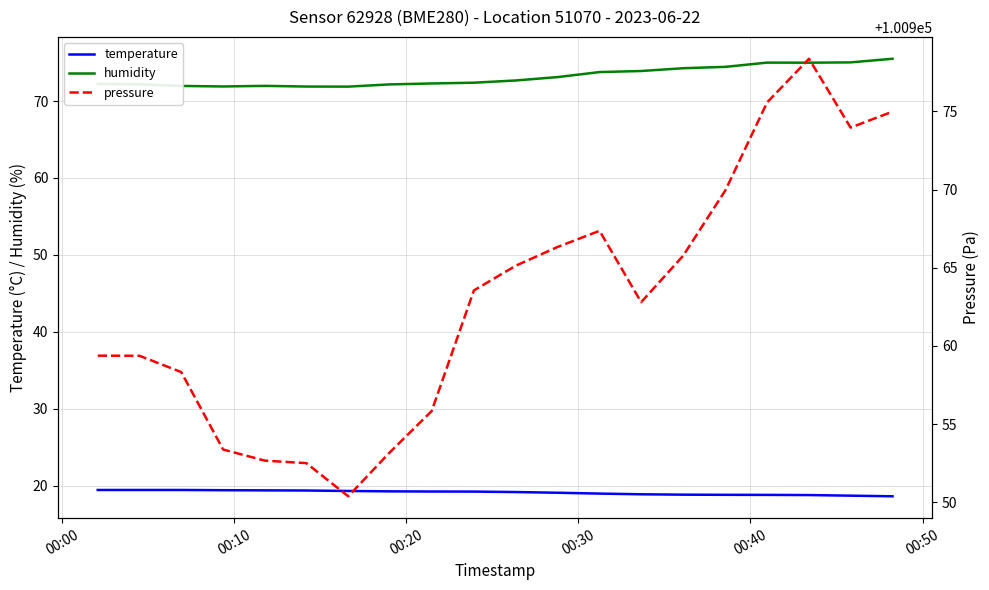

True or false: temperature and humidity cross at least once.

False